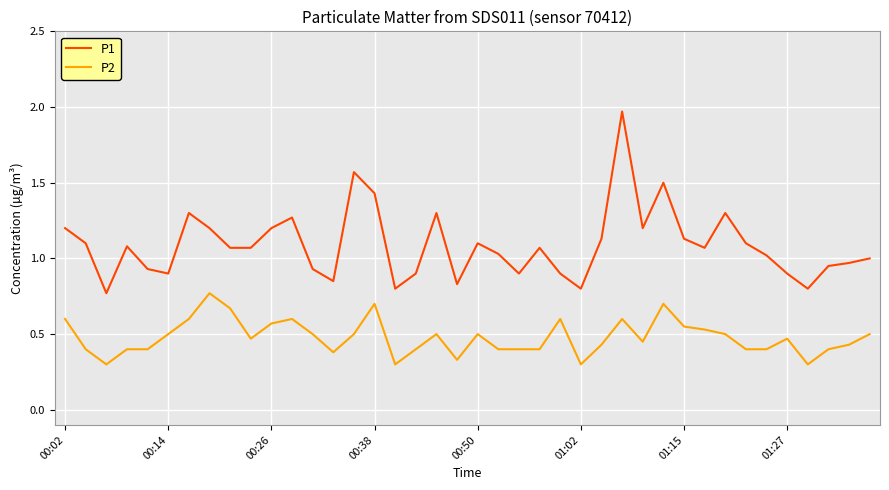

True or false: P1 has more than 0 interior local peaks.

True